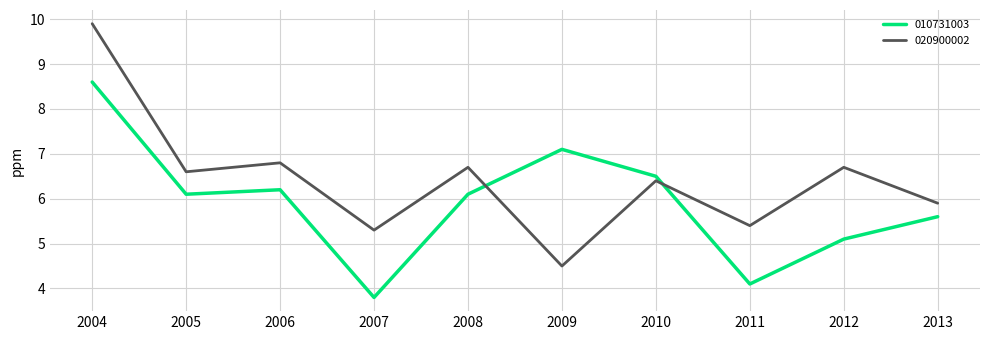

Between which two adjacent categories do 010731003 and 020900002 first intersect?

2008 and 2009